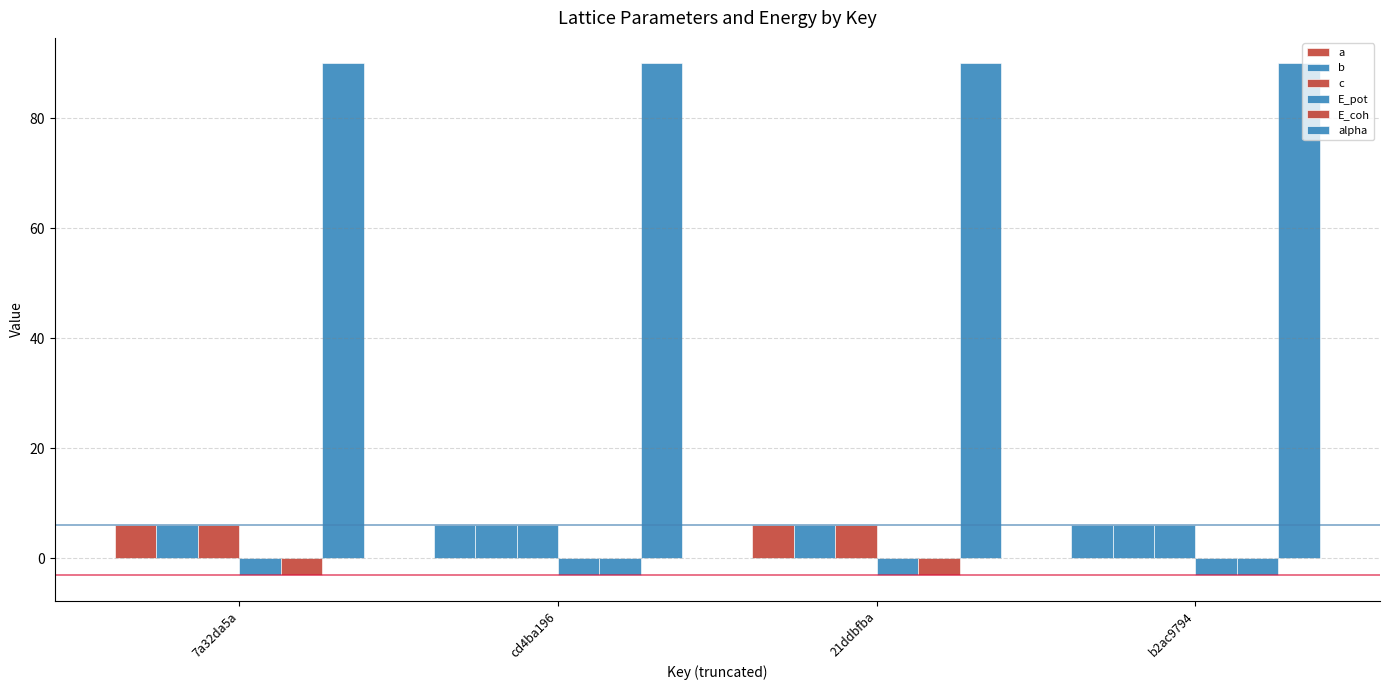

Reading left to right, what are all the values shown in this chart?

a: 7a32da5a=6.2	cd4ba196=6.2	21ddbfba=6.2	b2ac9794=6.2
b: 7a32da5a=6.2	cd4ba196=6.2	21ddbfba=6.2	b2ac9794=6.2
c: 7a32da5a=6.2	cd4ba196=6.2	21ddbfba=6.2	b2ac9794=6.2
E_pot: 7a32da5a=-3.0	cd4ba196=-3.0	21ddbfba=-3.0	b2ac9794=-3.0
E_coh: 7a32da5a=-3.0	cd4ba196=-3.0	21ddbfba=-3.0	b2ac9794=-3.0
alpha: 7a32da5a=90.0	cd4ba196=90.0	21ddbfba=90.0	b2ac9794=90.0